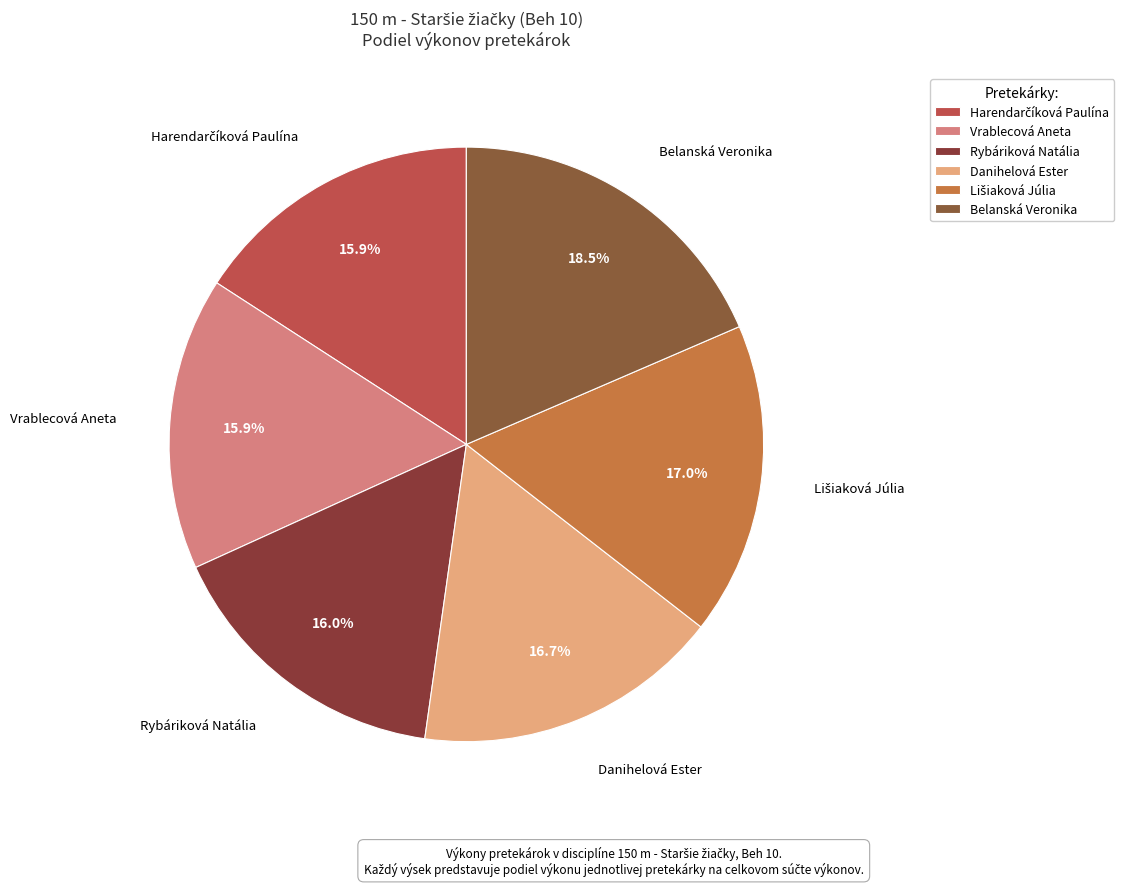

How many segments does this pie chart have?

6